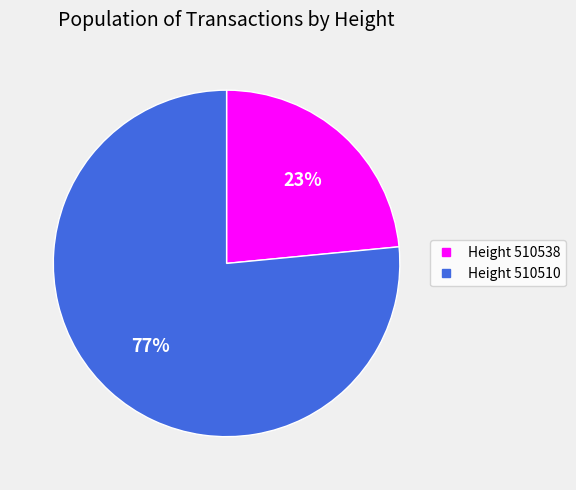

How many segments does this pie chart have?

2